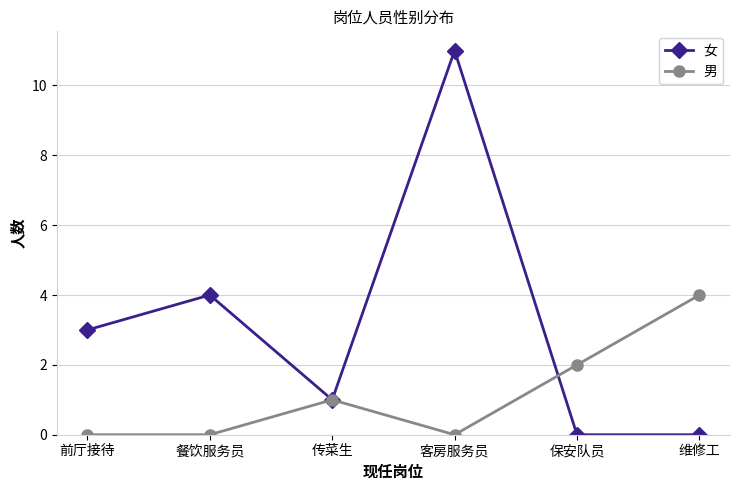

What is the spread (max minus min) of values at 客房服务员?

11